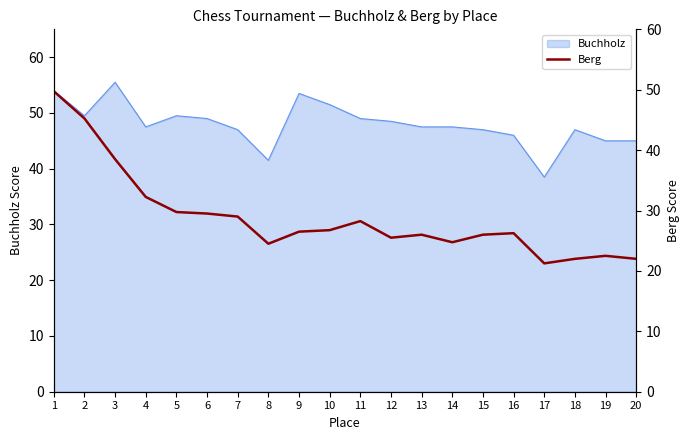

What is the difference between the second highest and minimum values?

24.0